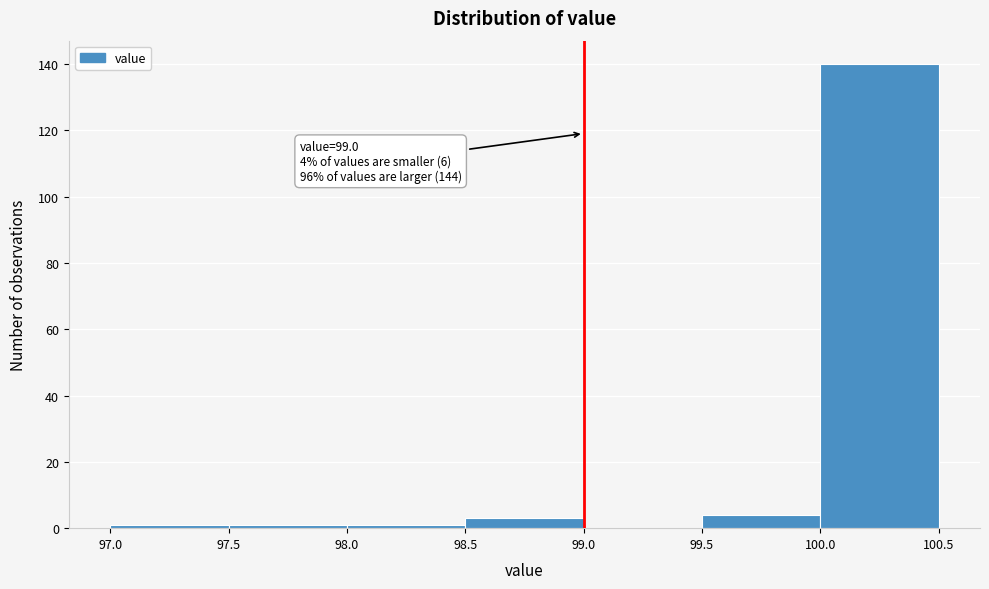

Which range on the x-axis has the tallest bar?

100.0 to 100.5